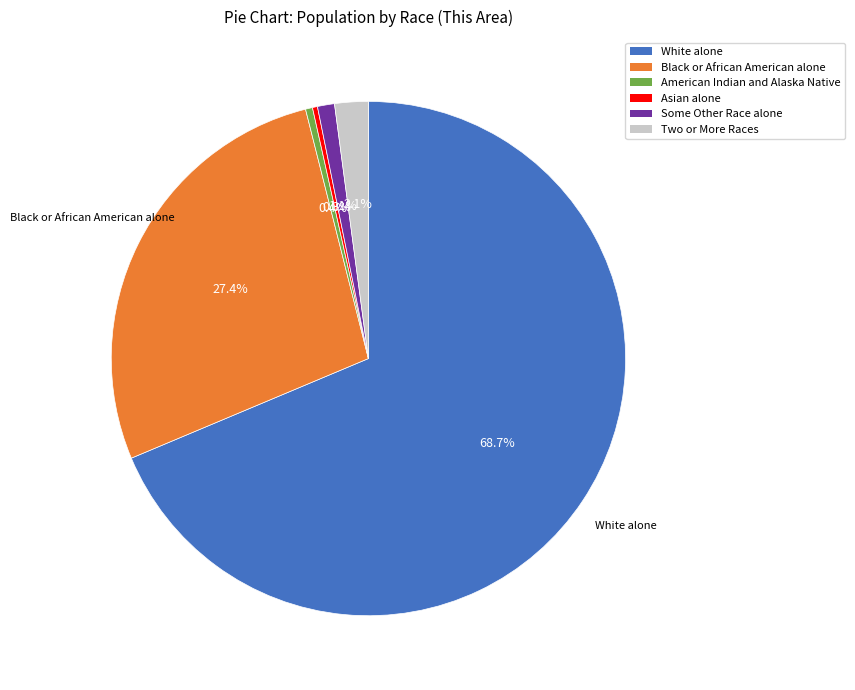

Which has a higher value, White alone or Asian alone?

White alone